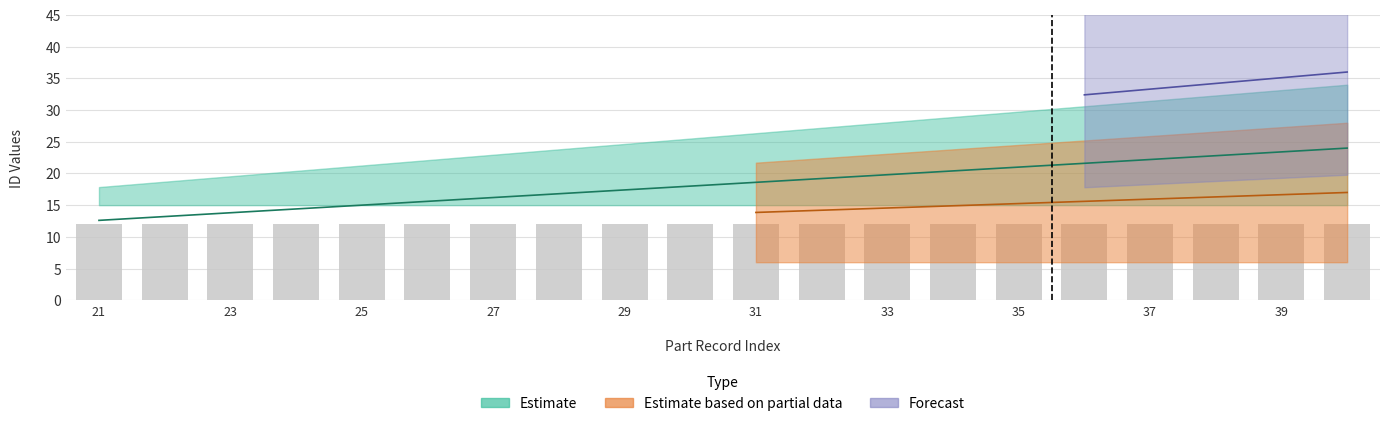

How many values in the part.id series exceed 31?

9